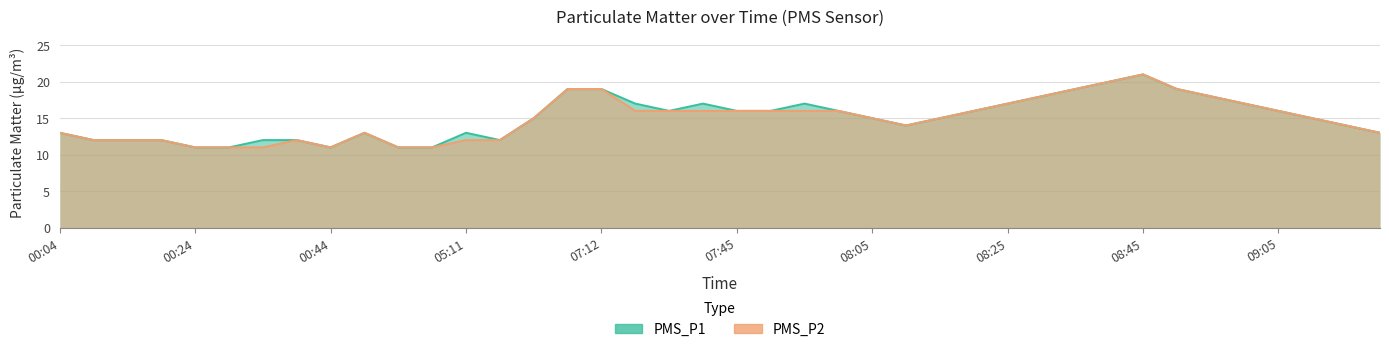

What is the difference between the PMS_P2 values at 09:20 and 07:12?

6